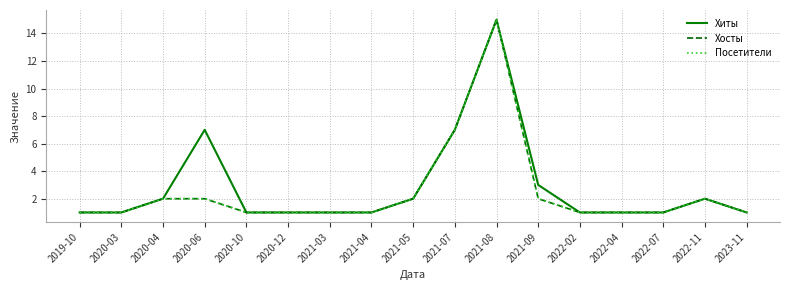

Which series changed the most between 2021-04 and 2022-04?

Хиты